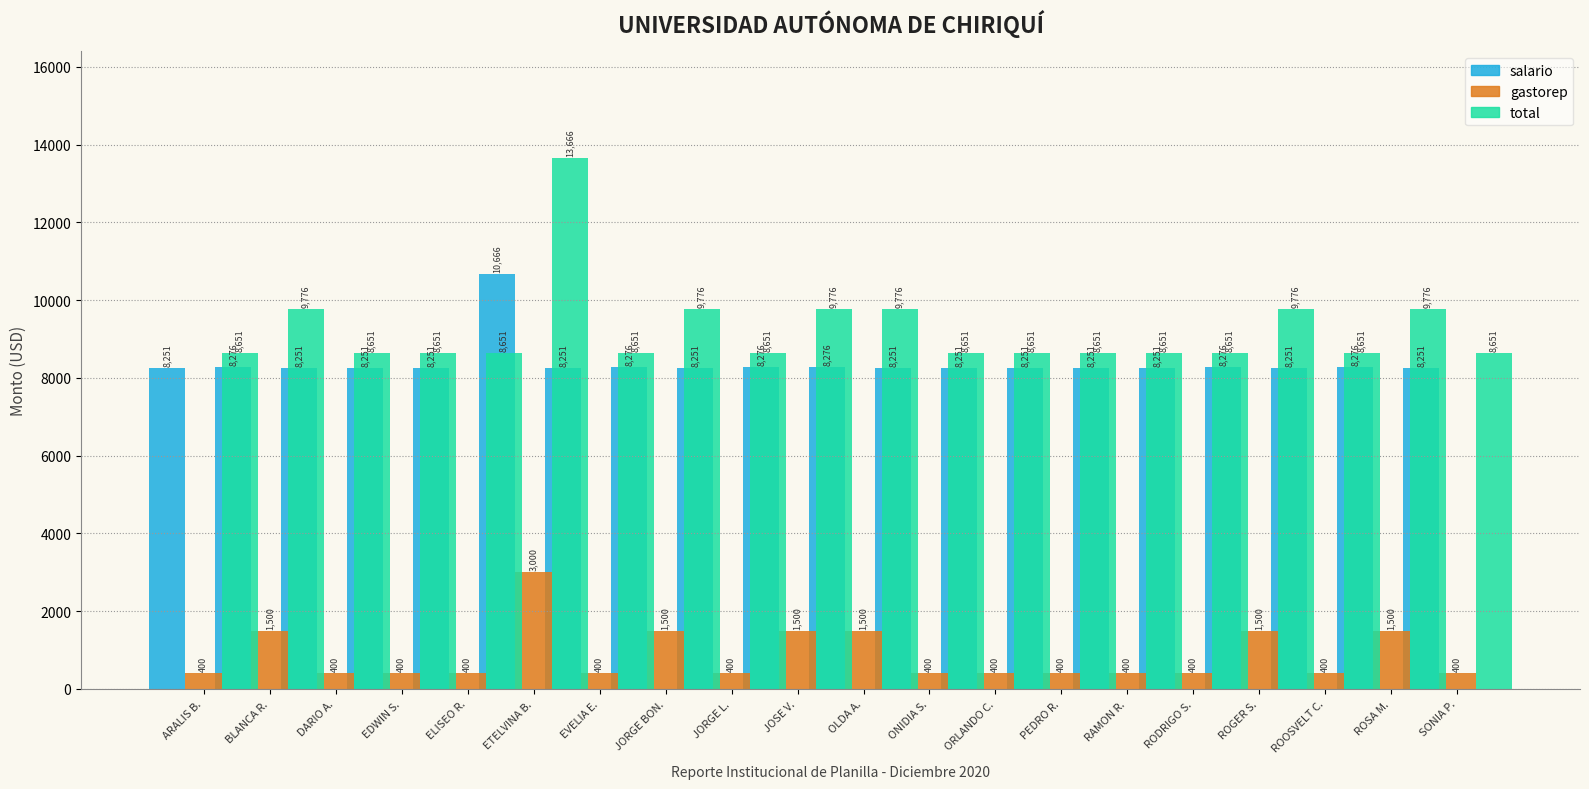

The gastorep series shows 400.0 at EDWIN S.. True or false?

True